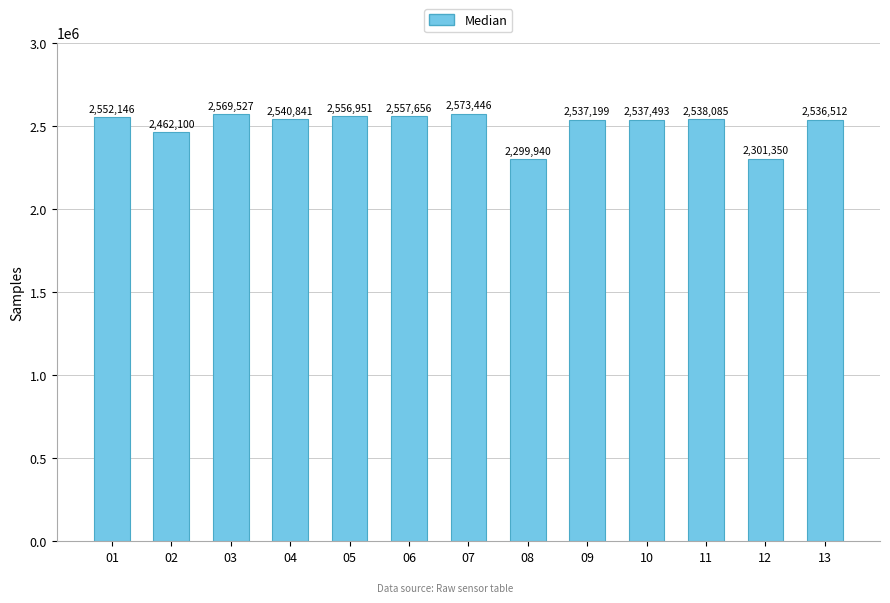

Which has a higher value, 01 or 04?

01